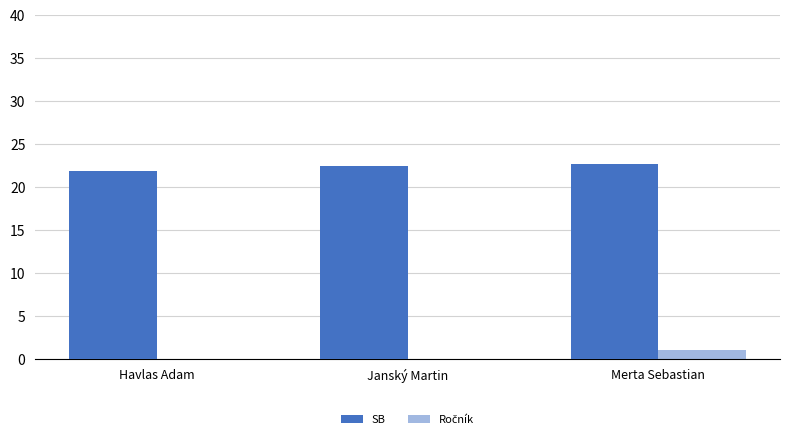

Are the bars horizontal?

No